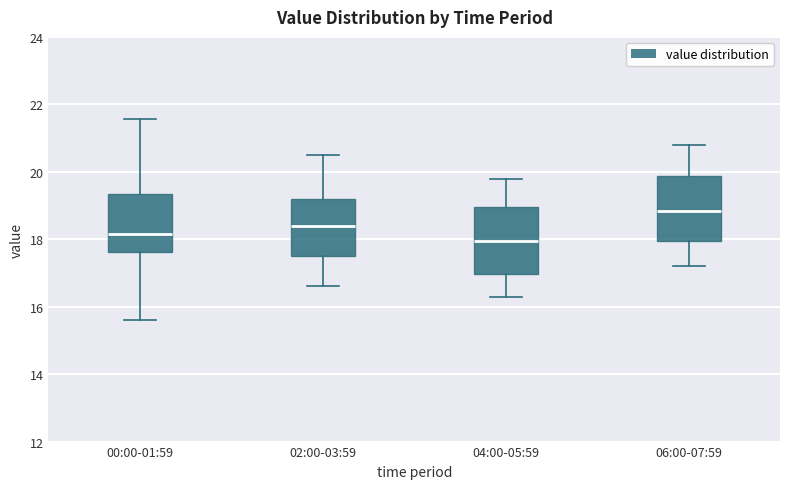

Reading left to right, transcribe this box plot: for each box, give where its median line is, the range the box spans, and where its two whiskers end, as read against the y-axis. The values are not printed on the chart, so give them approximately, as read against the axis.

00:00-01:59: median 18.2, box 17.6 to 19.4, whiskers 15.6 to 21.6
02:00-03:59: median 18.4, box 17.6 to 19.2, whiskers 16.6 to 20.6
04:00-05:59: median 18.0, box 17.0 to 19.0, whiskers 16.4 to 19.8
06:00-07:59: median 18.8, box 18.0 to 19.8, whiskers 17.2 to 20.8